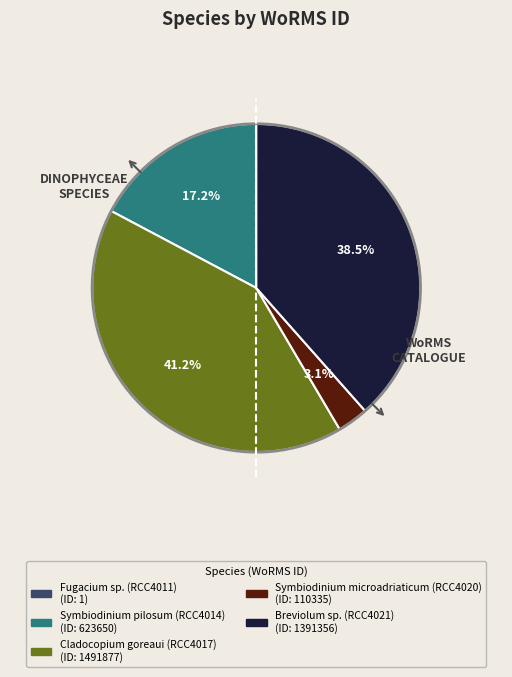

Do Symbiodinium microadriaticum (RCC4020) and Cladocopium goreaui (RCC4017) together represent more than half of the pie?

No